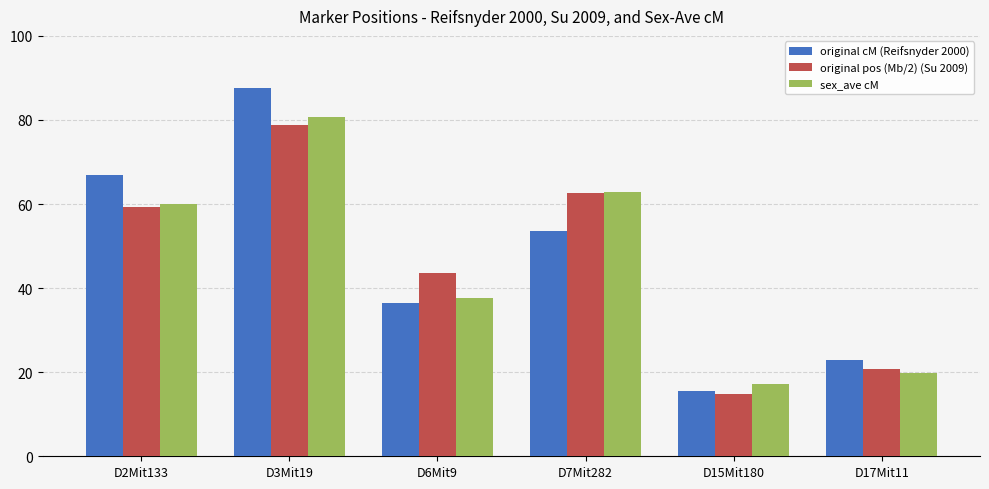

How many values in the sex_ave cM series are below 59?

3